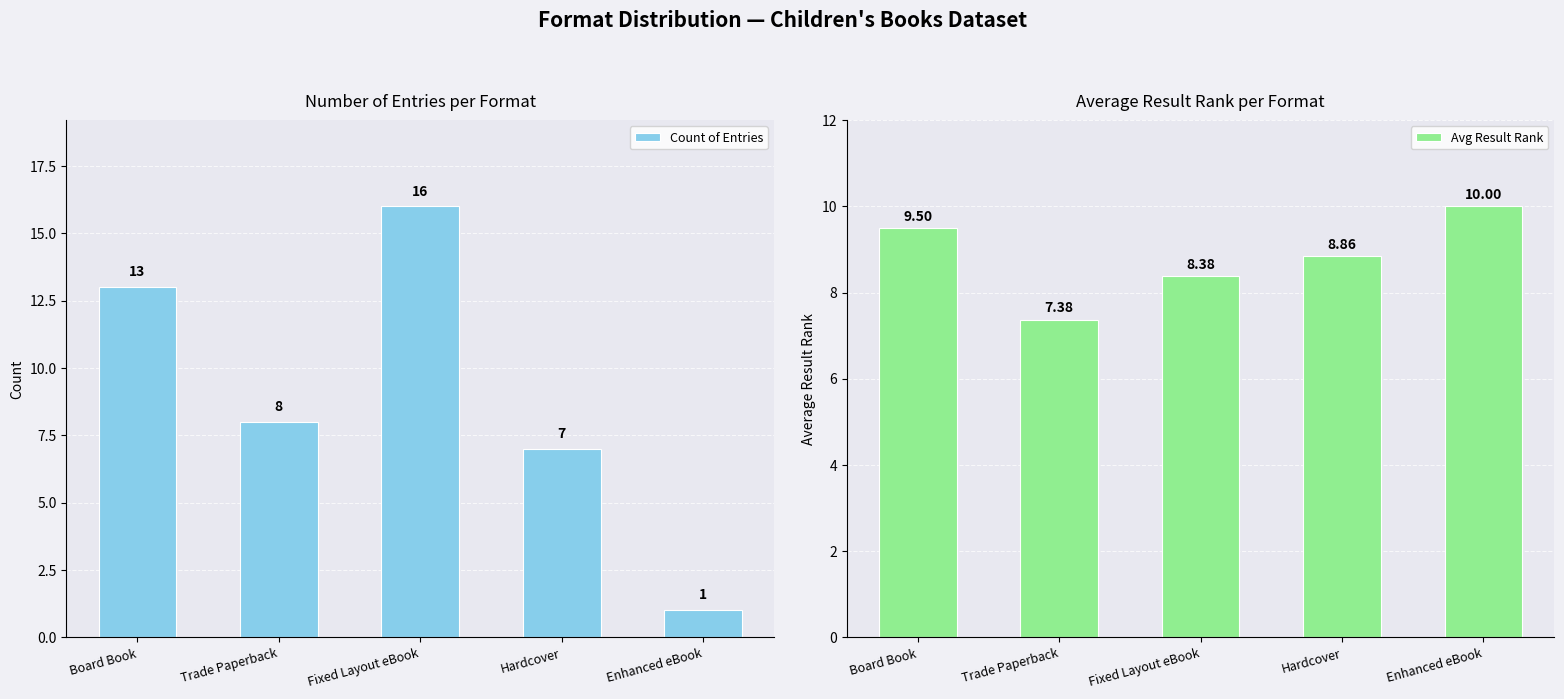

Reading right to left, list all the values displayed in this chart.

Count of Entries: Enhanced eBook=1.0	Hardcover=7.0	Fixed Layout eBook=16.0	Trade Paperback=8.0	Board Book=13.0
Avg Result Rank: Enhanced eBook=10.0	Hardcover=8.9	Fixed Layout eBook=8.4	Trade Paperback=7.4	Board Book=9.5